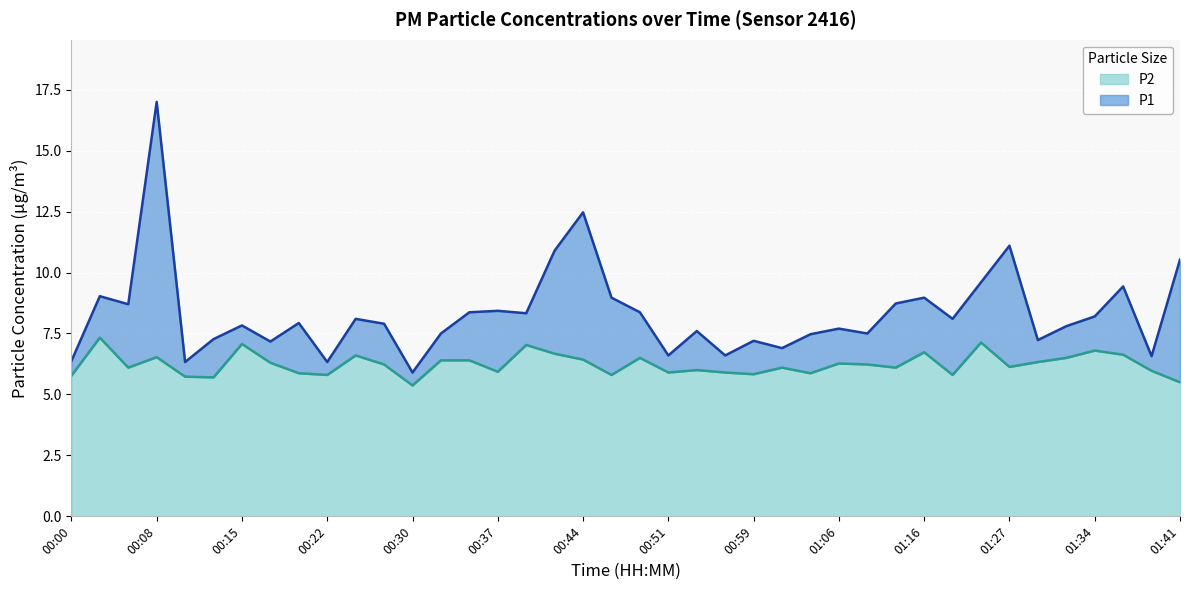

Which series changed the most between 00:03 and 00:27?

P1